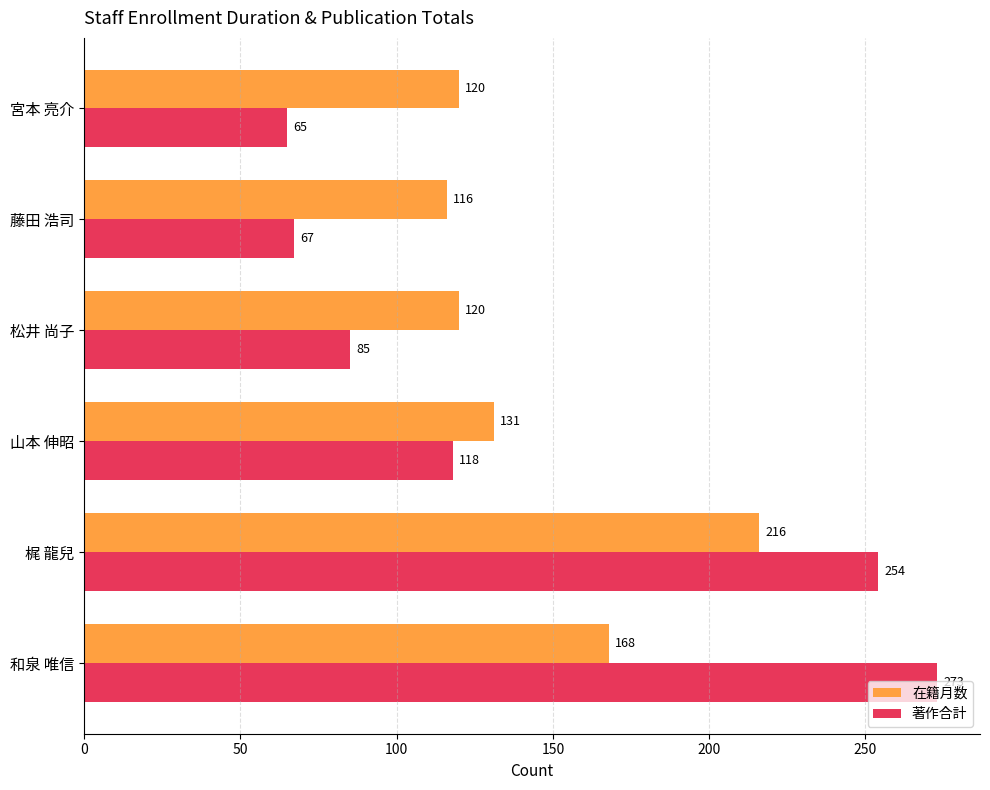

What is the difference between the 在籍月数 values at 藤田 浩司 and 山本 伸昭?

15